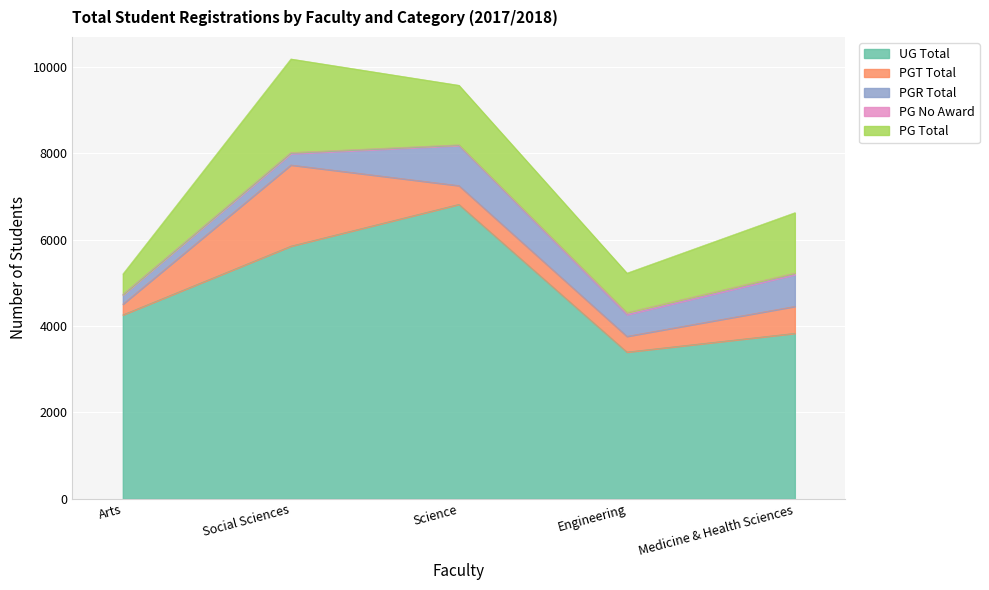

True or false: UG Total has more than 2 points higher than both neighbors.

False